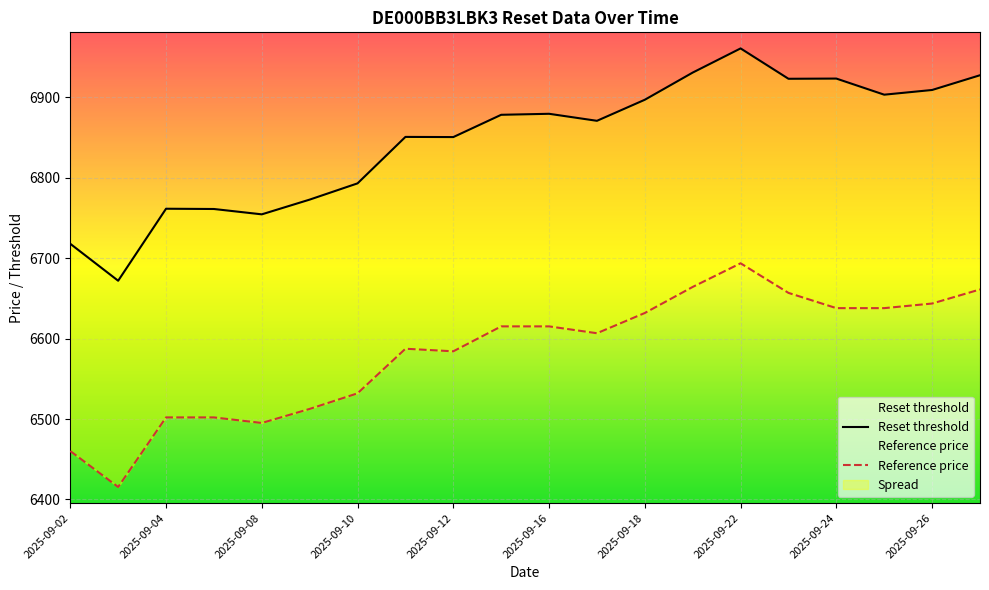

True or false: Cash value and Reset threshold cross at least once.

False